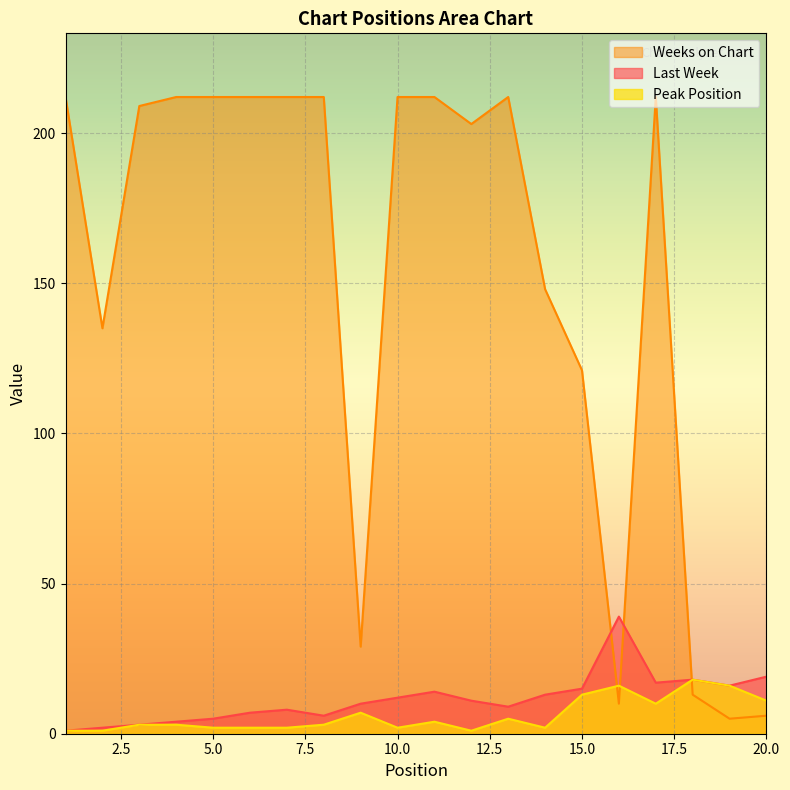

Which label corresponds to the largest value in the chart?

1